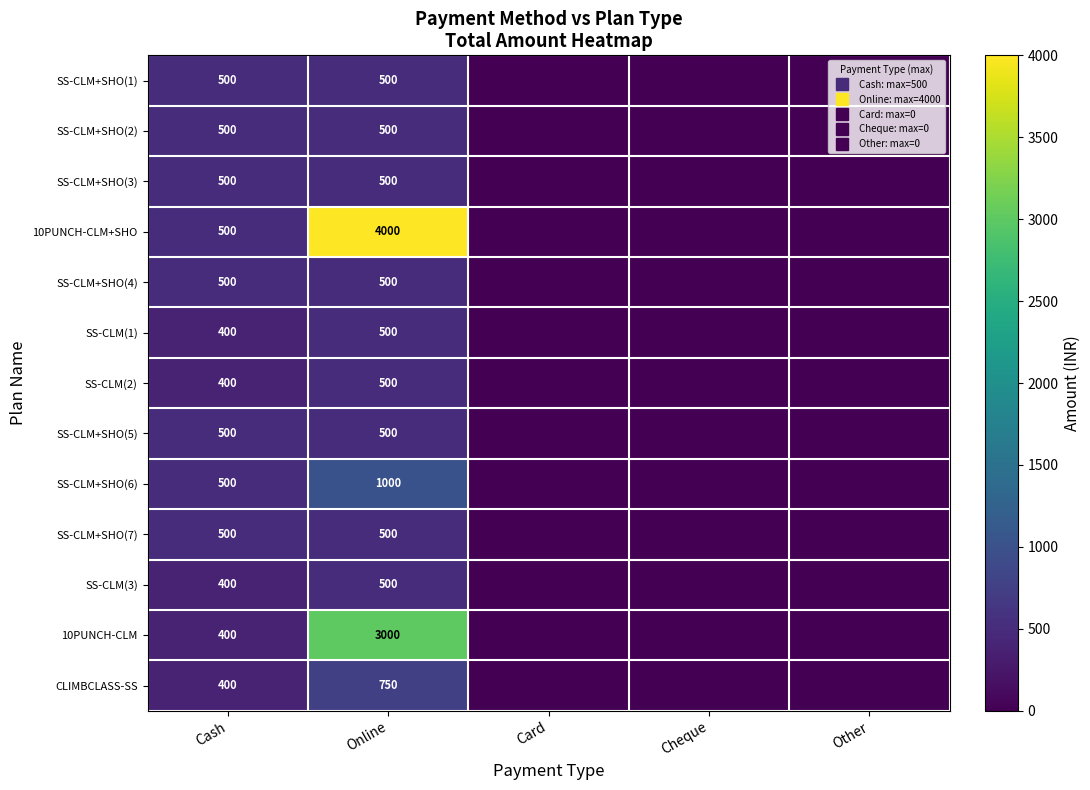

The SS-CLM(2) series shows -177 at Cheque. True or false?

False